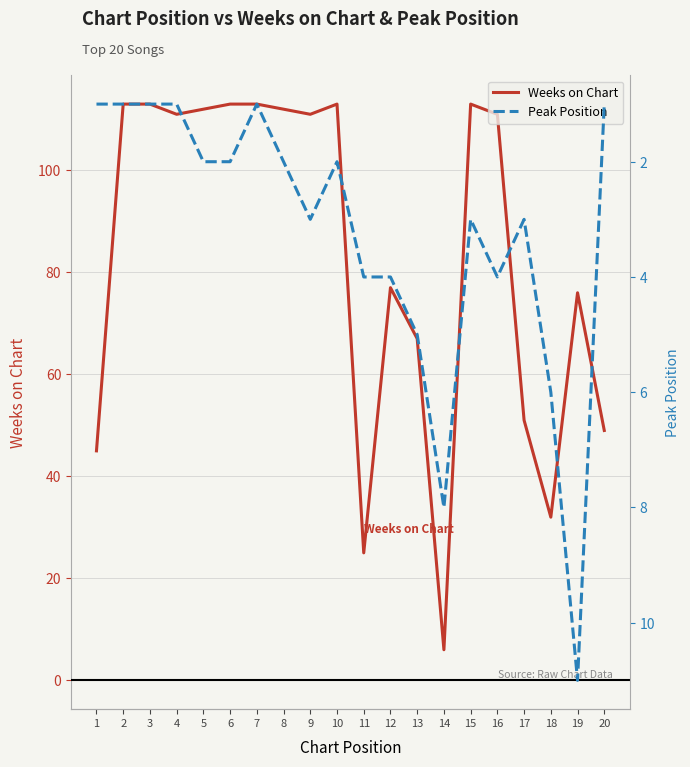

At 10, list the series in order from smallest to largest.

Peak Position, Weeks on Chart